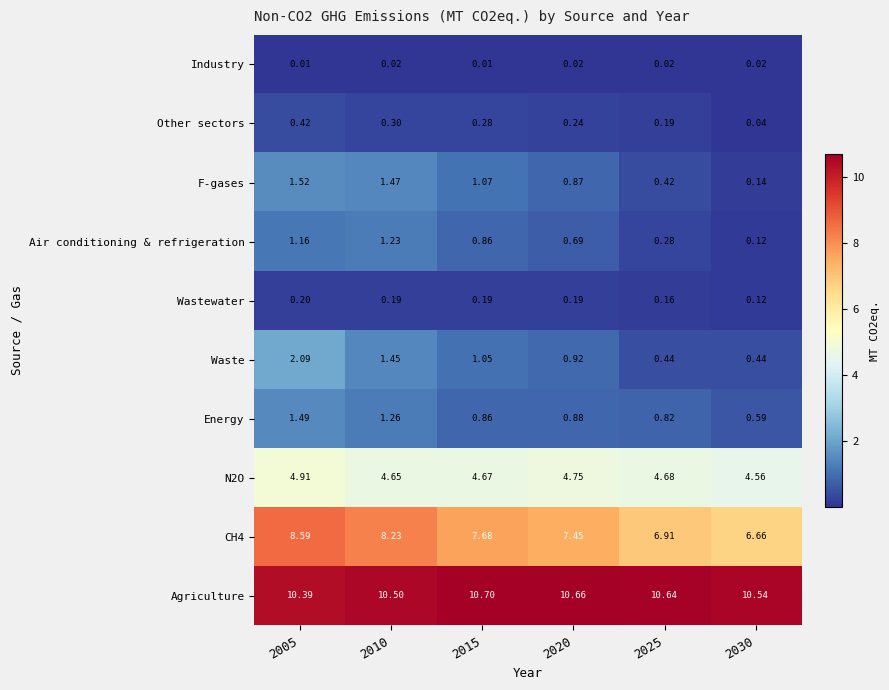

At how many categories does at least one series exceed 7?

6